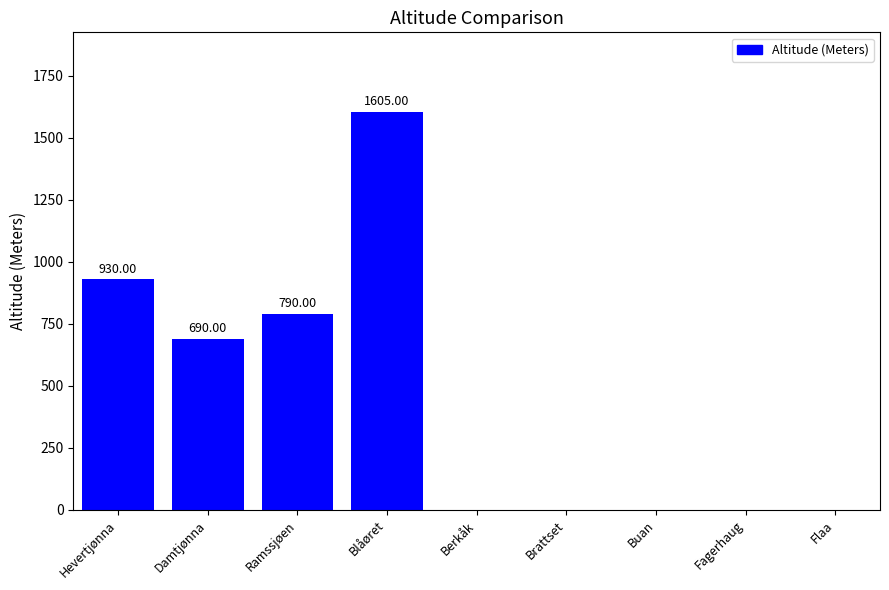

At which category does the chart reach its peak across all series?

Blåøret